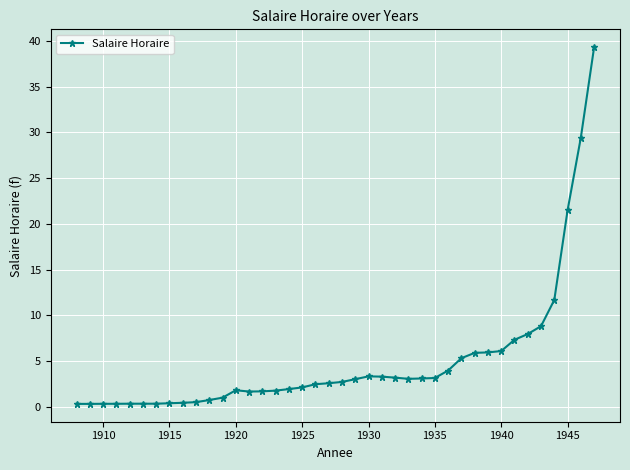

What is the maximum value shown in the chart?

39.3